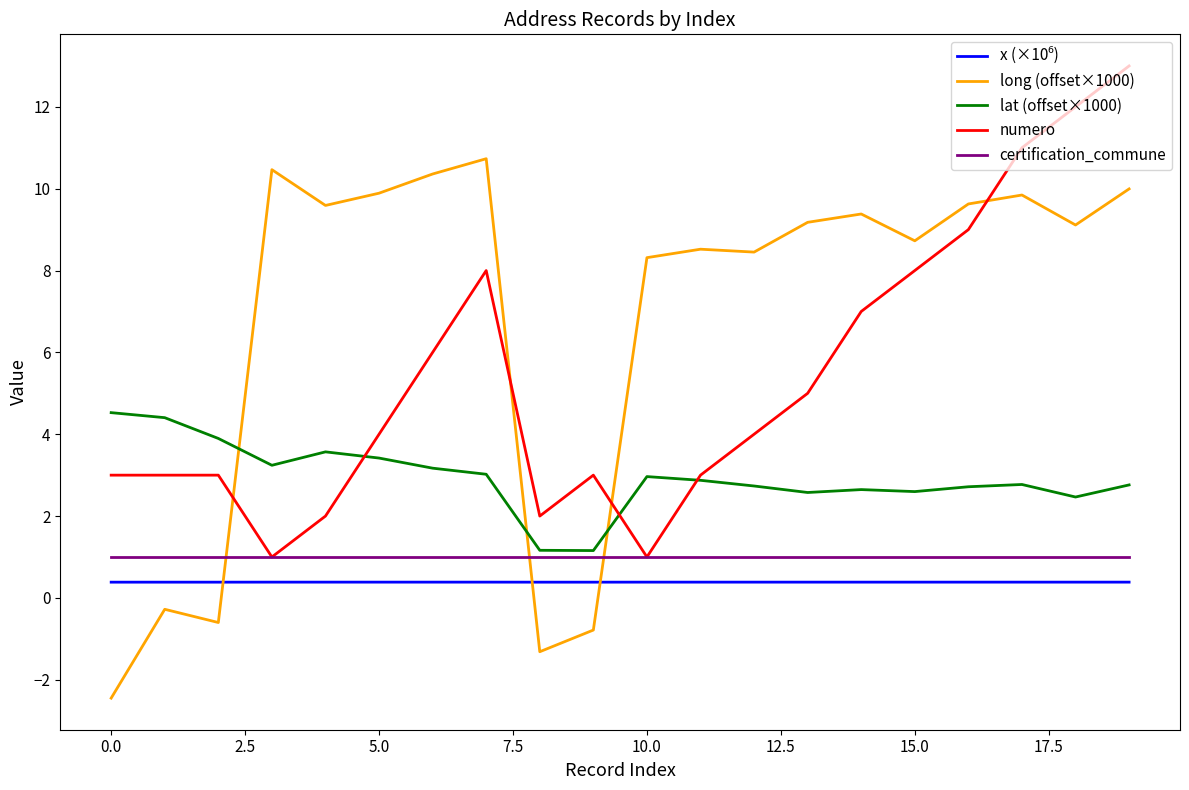

At how many categories does at least one series exceed 6?

15